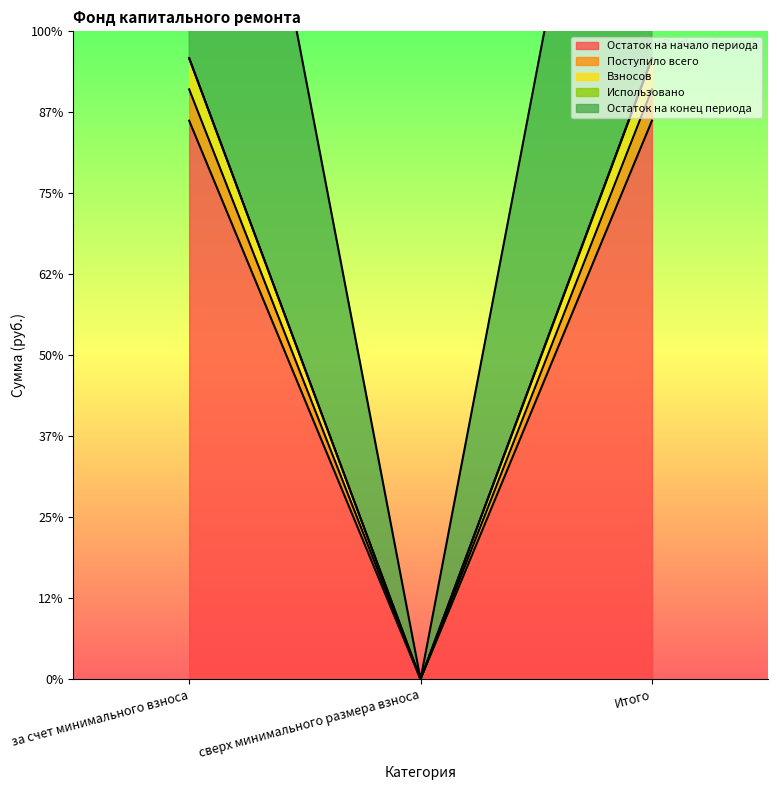

The value of Остаток на конец периода at Итого is 2143.4. True or false?

False